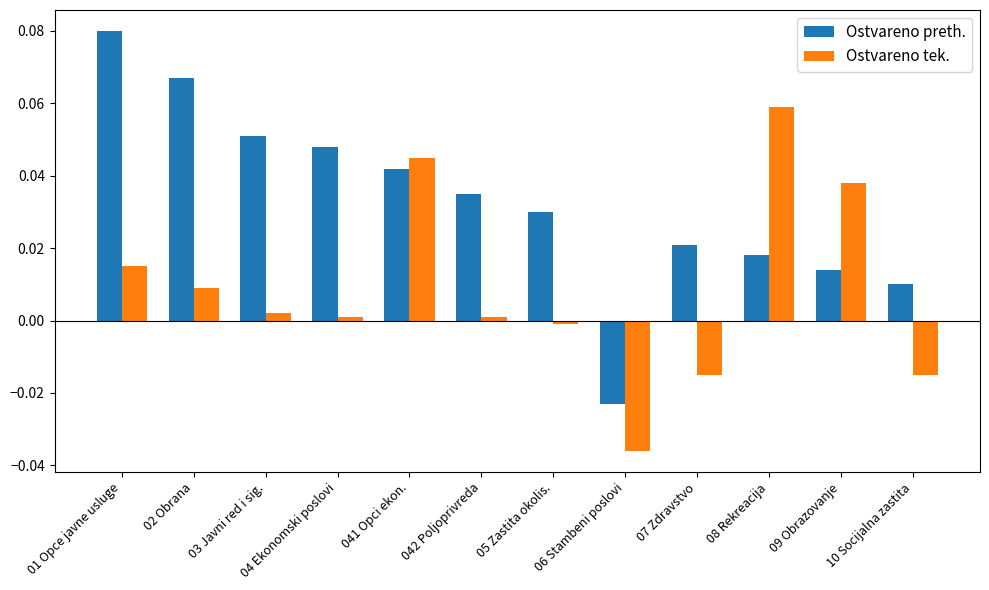

The Ostvareno tek. series shows 0.0 at 042 Poljoprivreda. True or false?

True